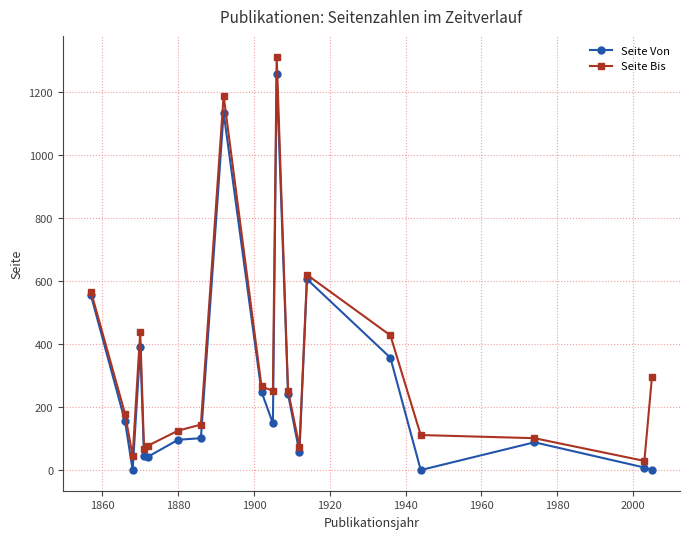

Does the chart display data point markers on the line(s)?

Yes